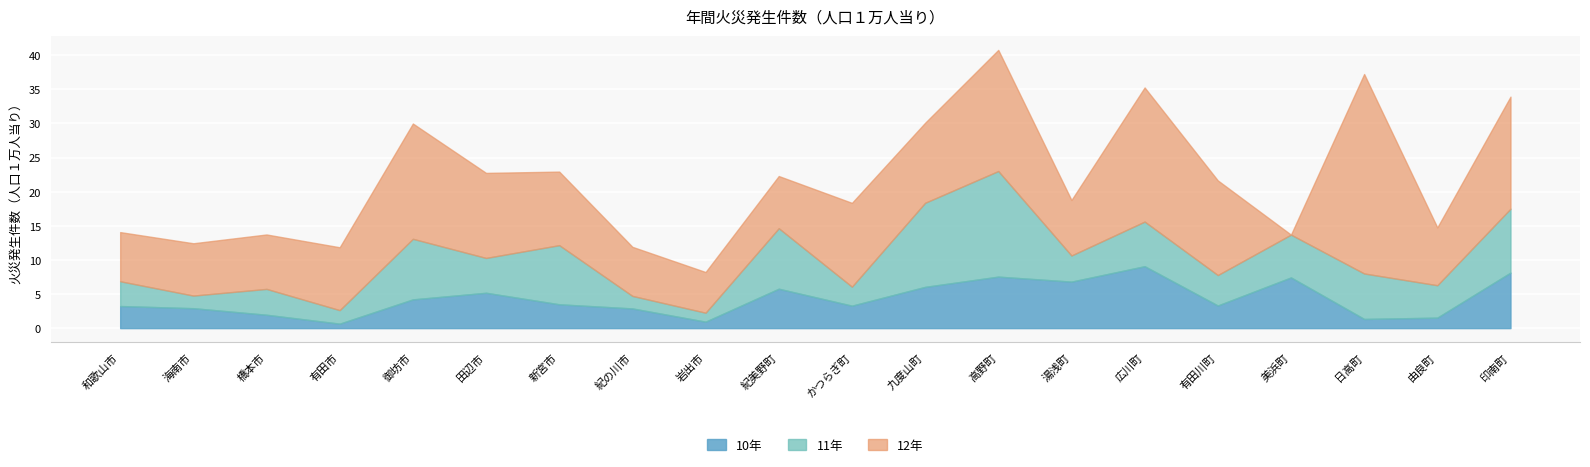

Which series changed the most between 和歌山市 and 田辺市?

12年